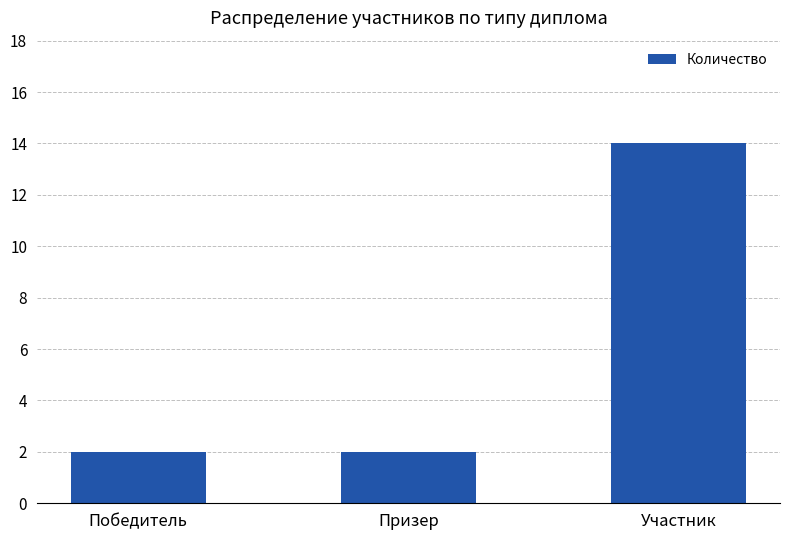

What is the sum of all values?

18